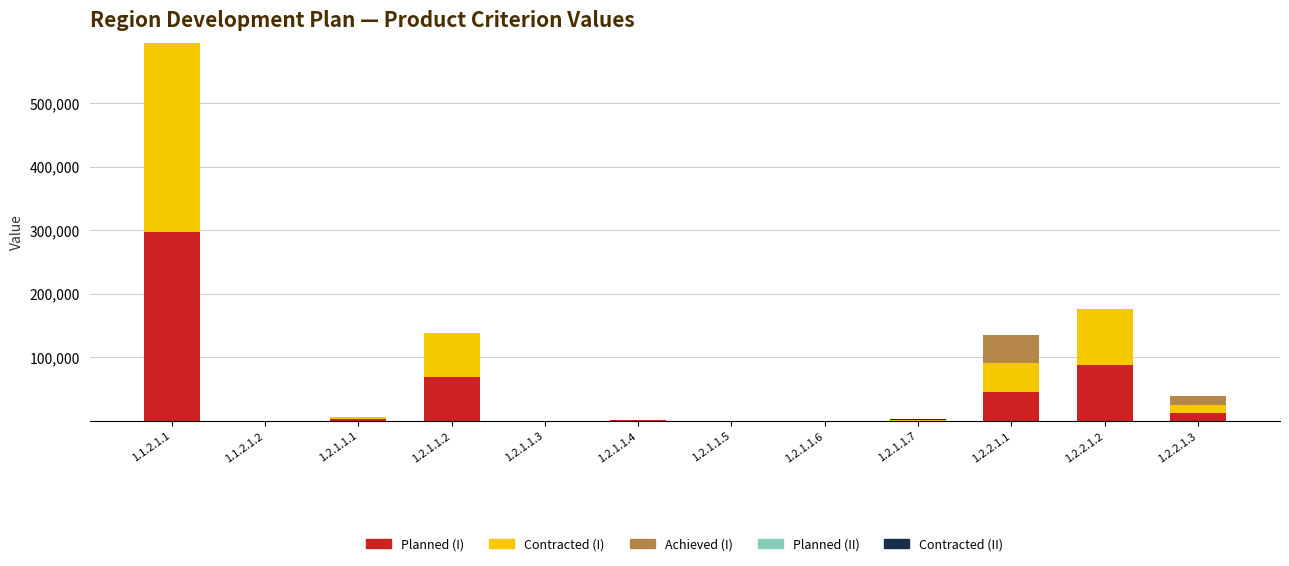

Are the bars horizontal?

No